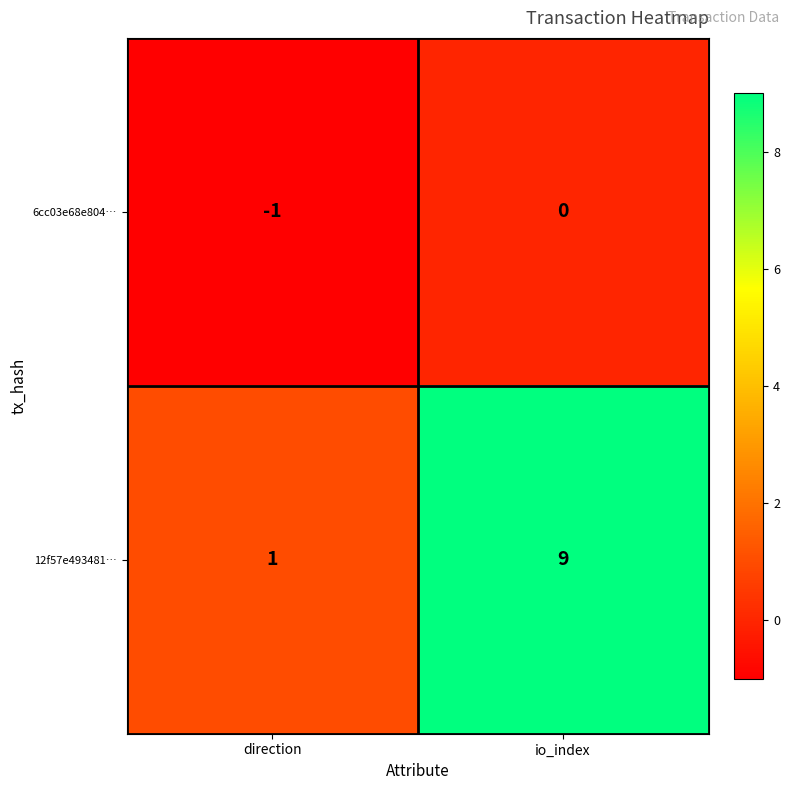

Is the value of 12f57e493481… at io_index greater than the value of 6cc03e68e804… at io_index?

Yes